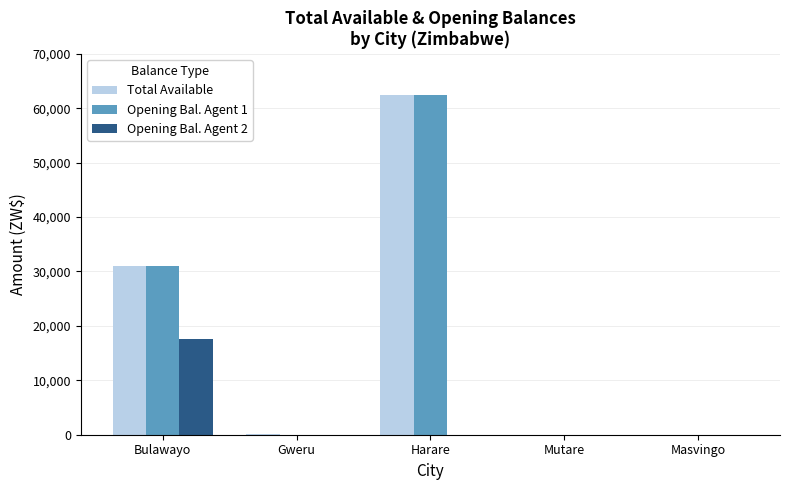

True or false: Total Available has a value of 31071.3 at Bulawayo.

True